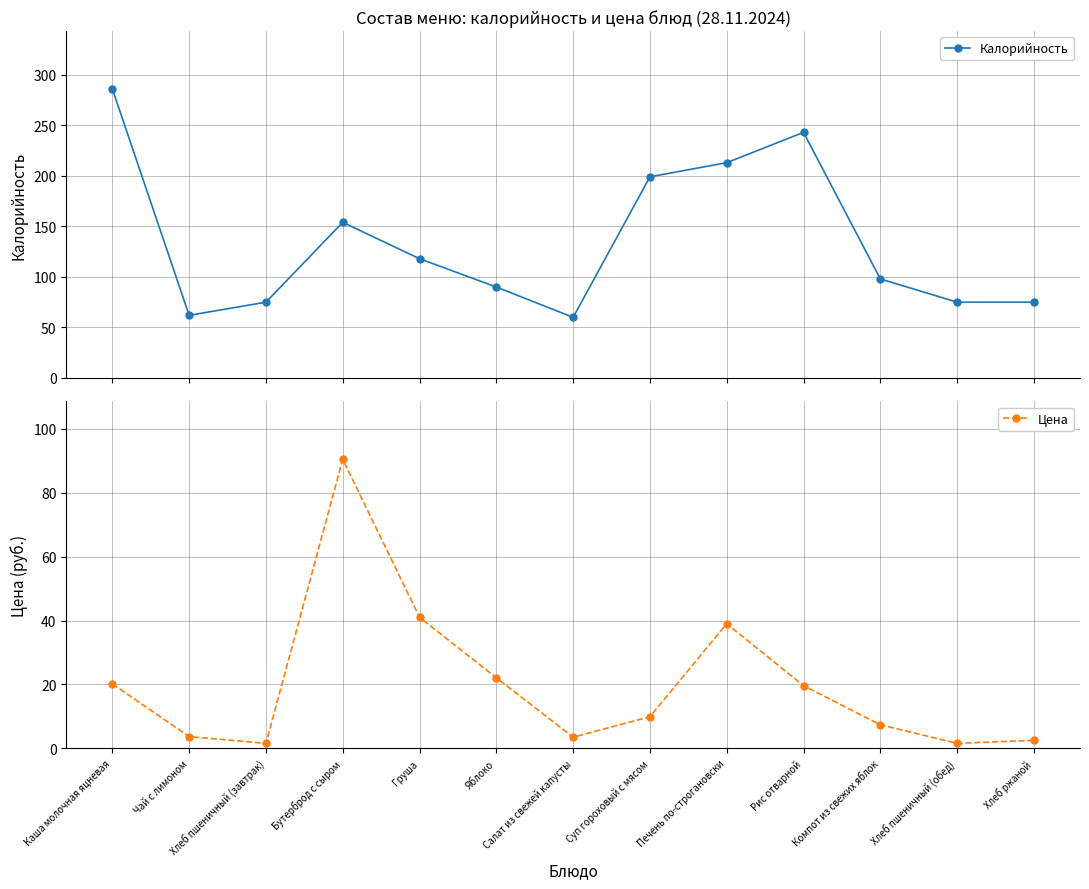

At Чай с лимоном, list the series in order from smallest to largest.

Цена, Калорийность